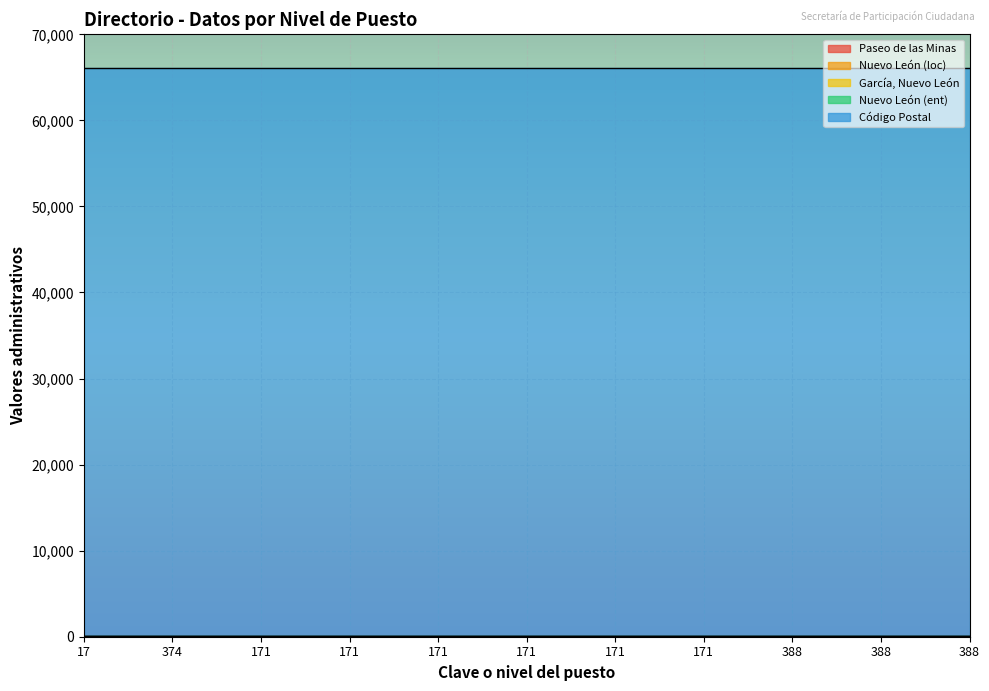

At which label does Nuevo León (ent) reach its minimum?

17